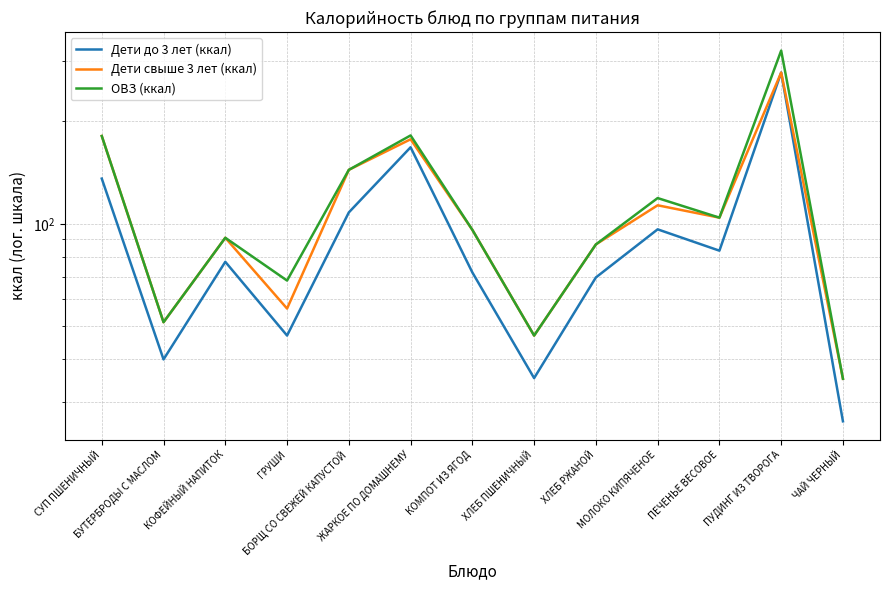

At which category does Дети свыше 3 лет (ккал) reach its first local peak?

КОФЕЙНЫЙ НАПИТОК